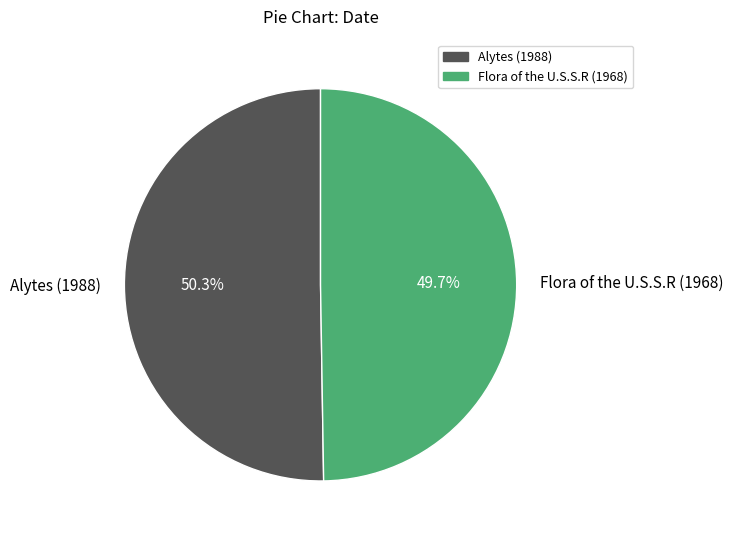

What portion of the pie excludes Alytes (1988)?

49.7%